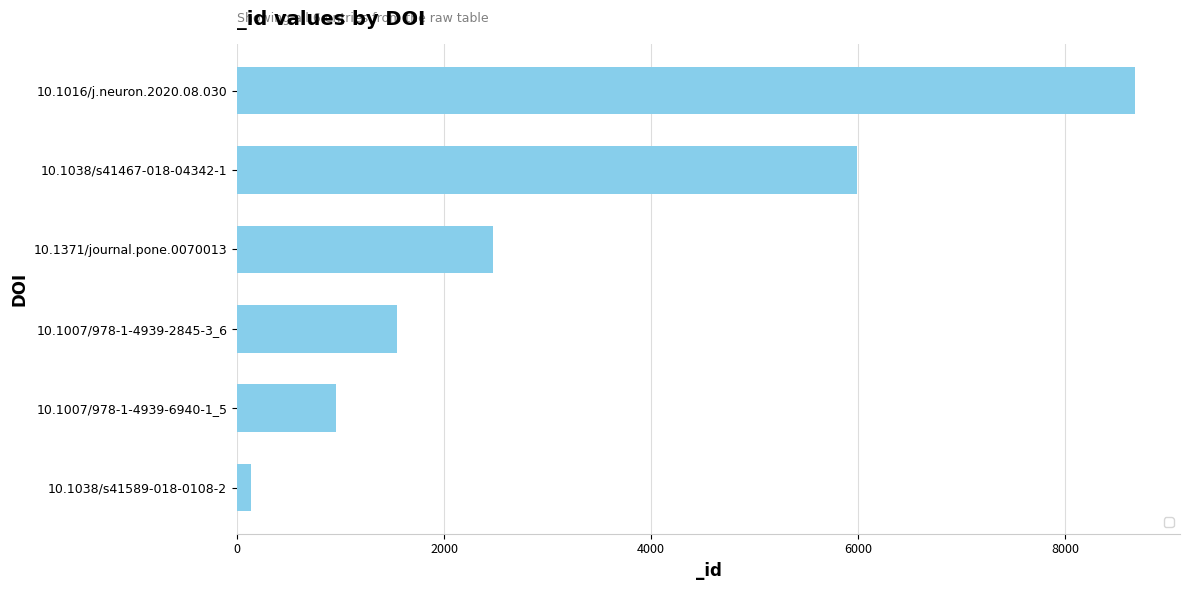

The chart shows a value of 3166 at 10.1038/s41467-018-04342-1. True or false?

False